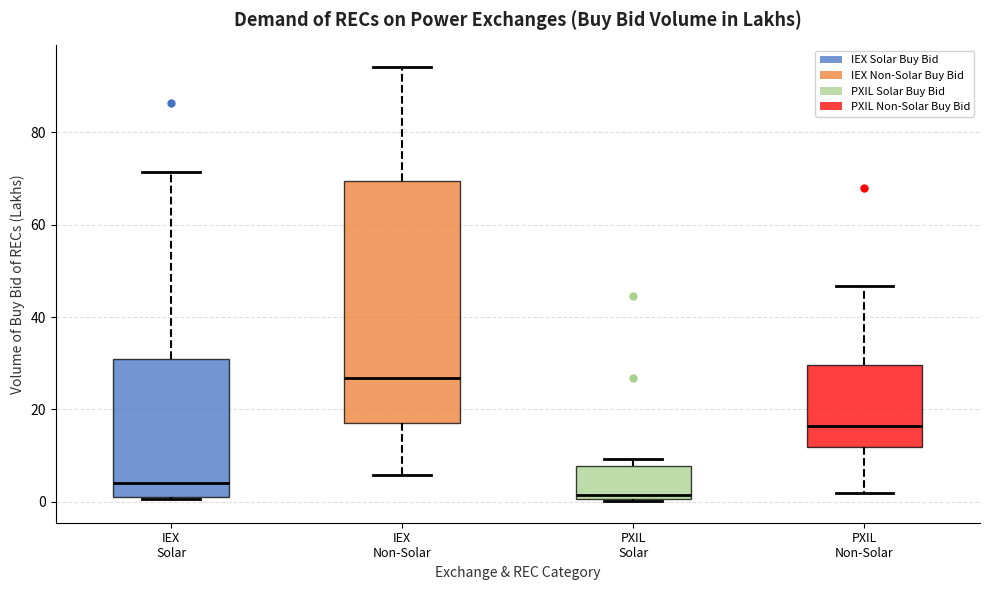

Which box is the tallest, from its lower edge to its upper edge?

IEX Non-Solar